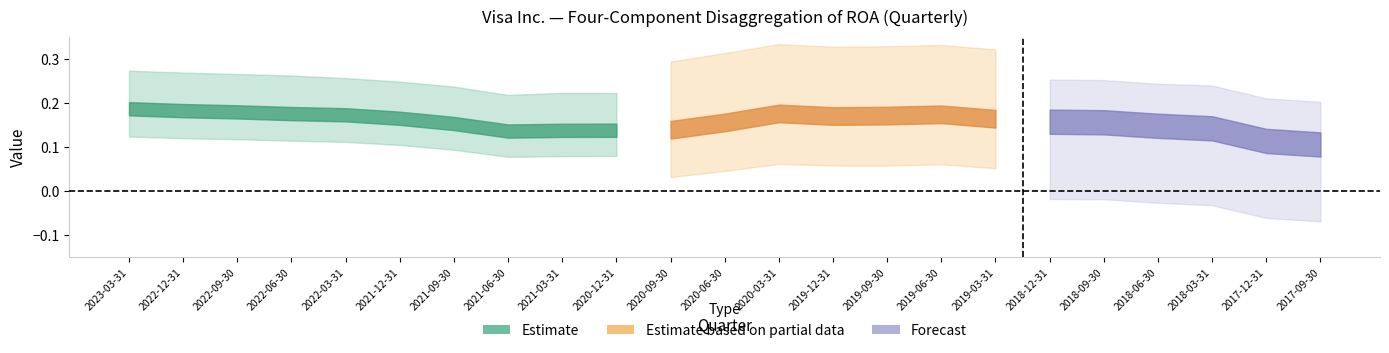

What is the label of the 20th point from the right?

2022-06-30